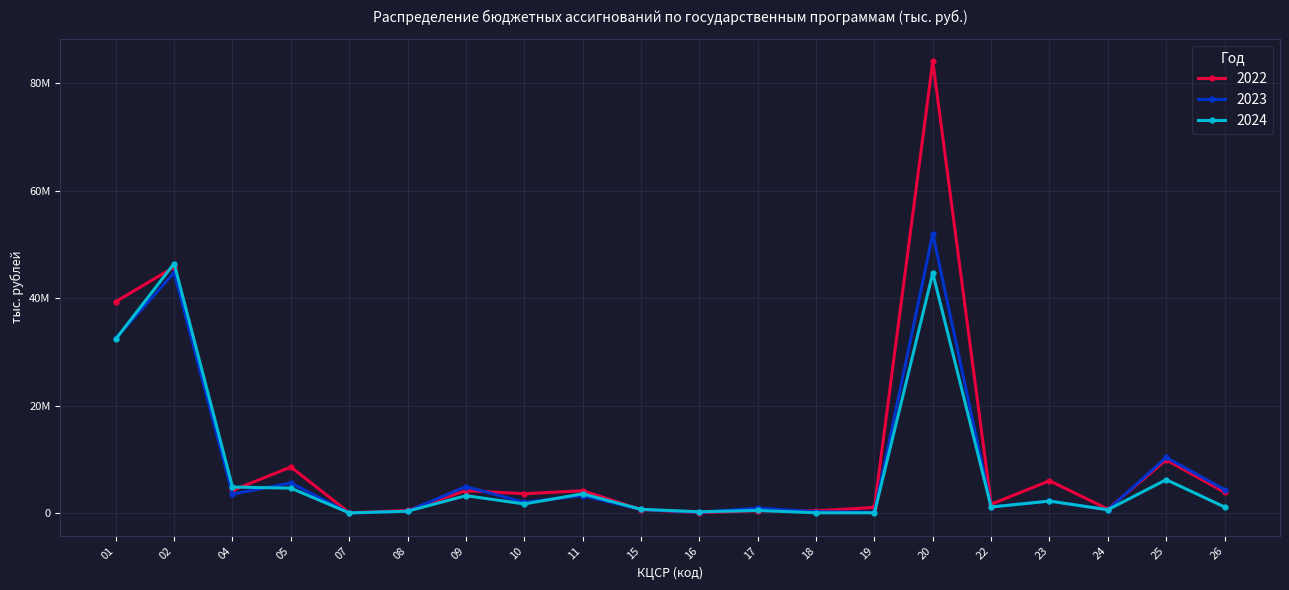

What are all the series names shown in the legend?

2022, 2023, 2024